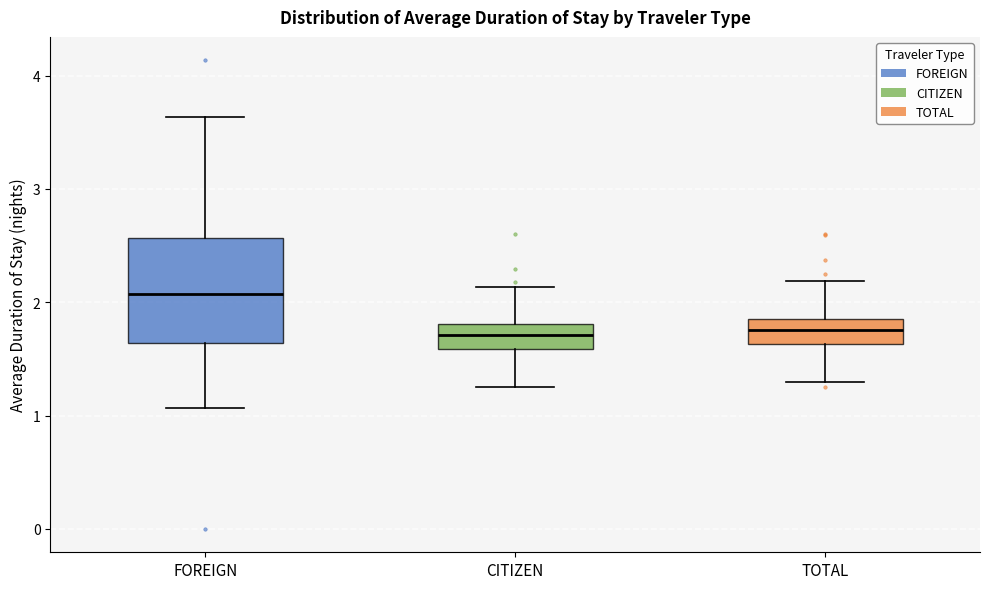

Which box is the tallest, from its lower edge to its upper edge?

FOREIGN